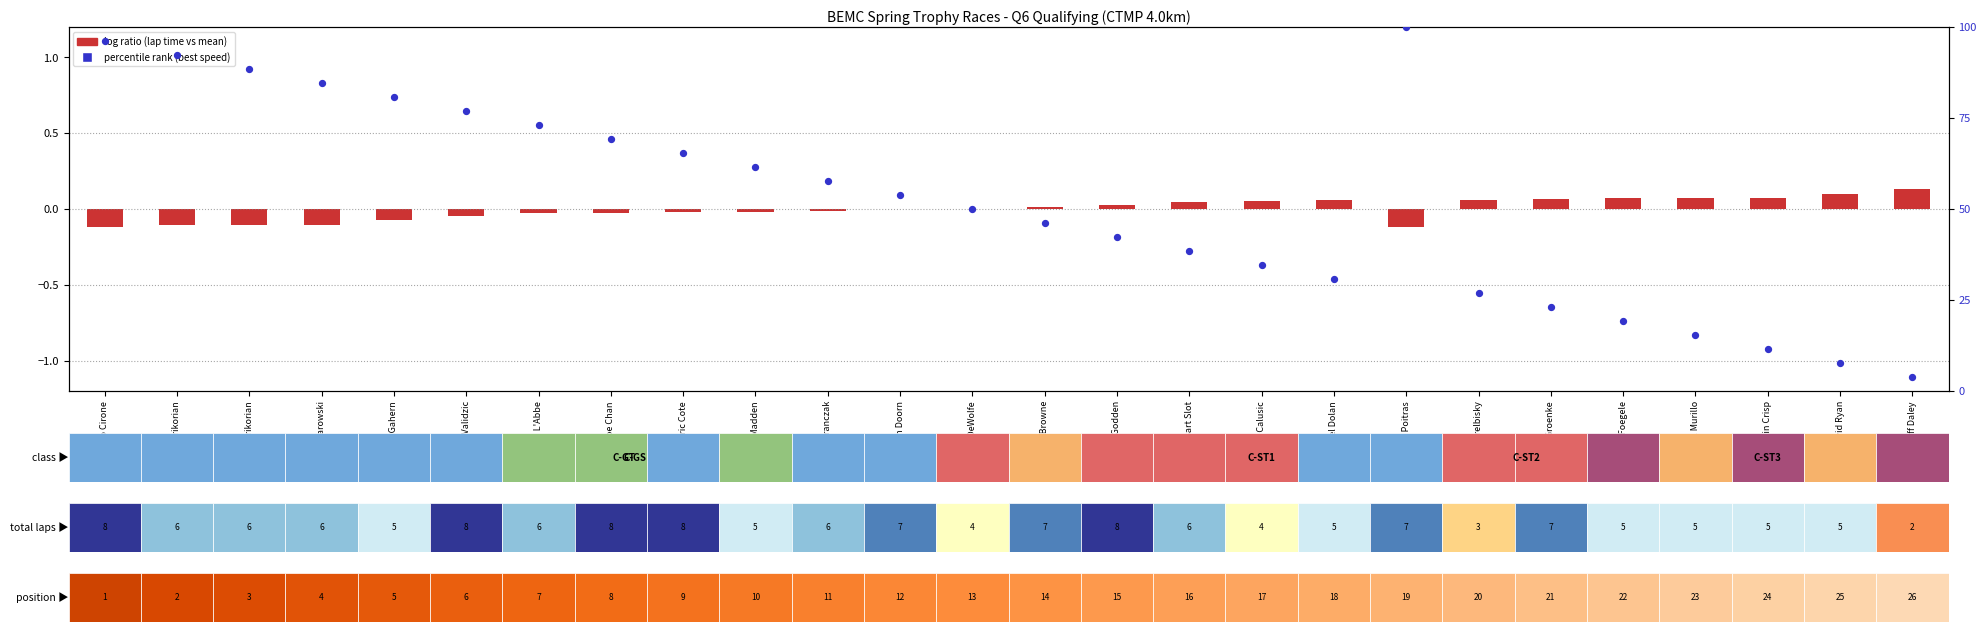

Between Antony Validzic and Michael Murillo, which is larger?

Michael Murillo